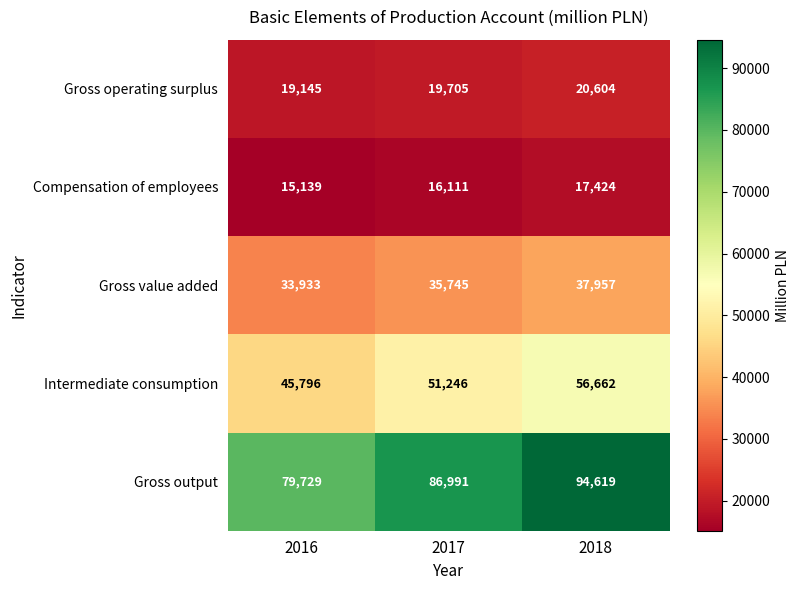

Count the Compensation of employees values in the range 15139 to 17424.

3